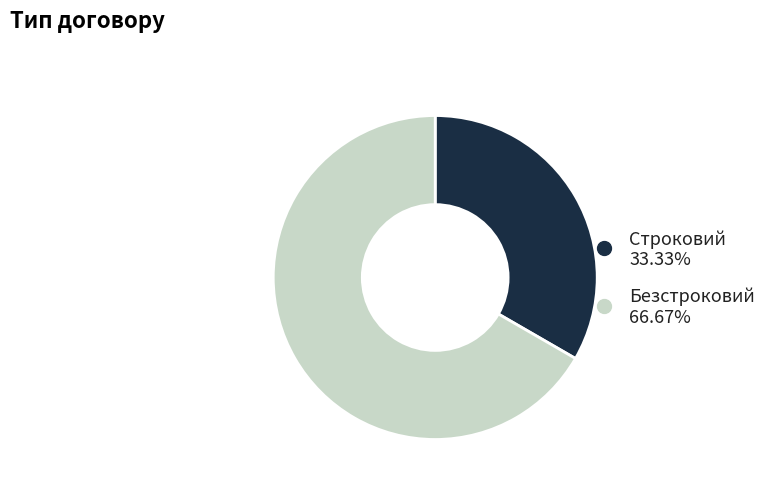

Count the number of slices in the pie.

2